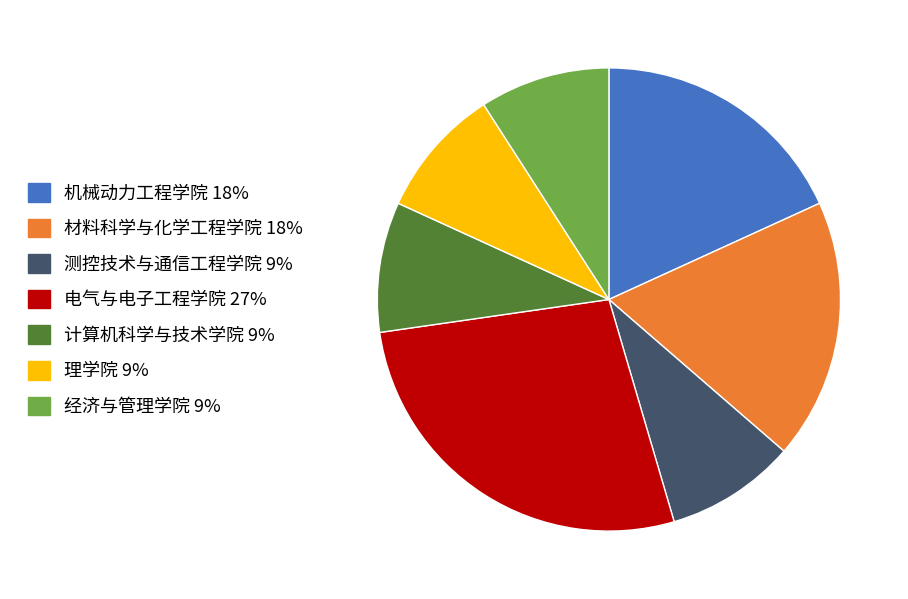

The 电气与电子工程学院 slice represents 27% of the pie. True or false?

True